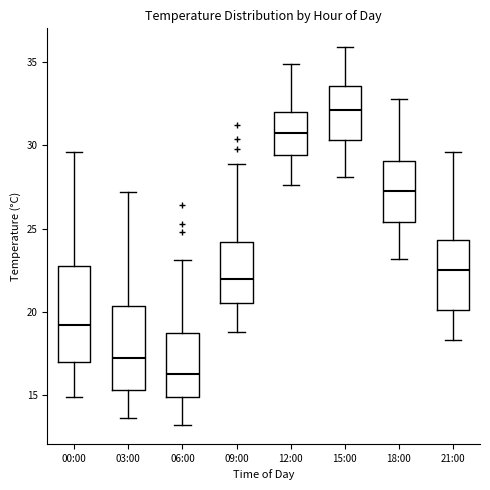

Reading left to right, read every box against the y-axis: the position of its median line, the range the box covers, and the ends of its whiskers. The values are not printed on the chart, so give them approximately, as read against the axis.

00:00: median 19.0, box 17.0 to 23.0, whiskers 15.0 to 29.5
03:00: median 17.5, box 15.5 to 20.5, whiskers 13.5 to 27.0
06:00: median 16.5, box 15.0 to 18.5, whiskers 13.0 to 23.0
09:00: median 22.0, box 20.5 to 24.0, whiskers 19.0 to 29.0
12:00: median 31.0, box 29.5 to 32.0, whiskers 27.5 to 35.0
15:00: median 32.0, box 30.5 to 33.5, whiskers 28.0 to 36.0
18:00: median 27.5, box 25.5 to 29.0, whiskers 23.0 to 33.0
21:00: median 22.5, box 20.0 to 24.5, whiskers 18.5 to 29.5